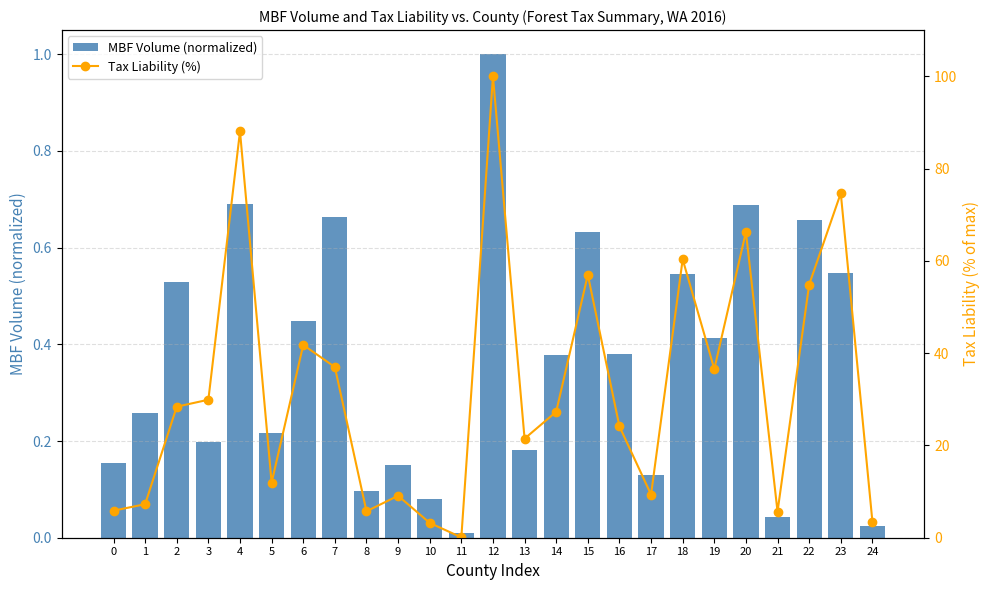

How many data points in Tax Liability (%) are less than 27?

12